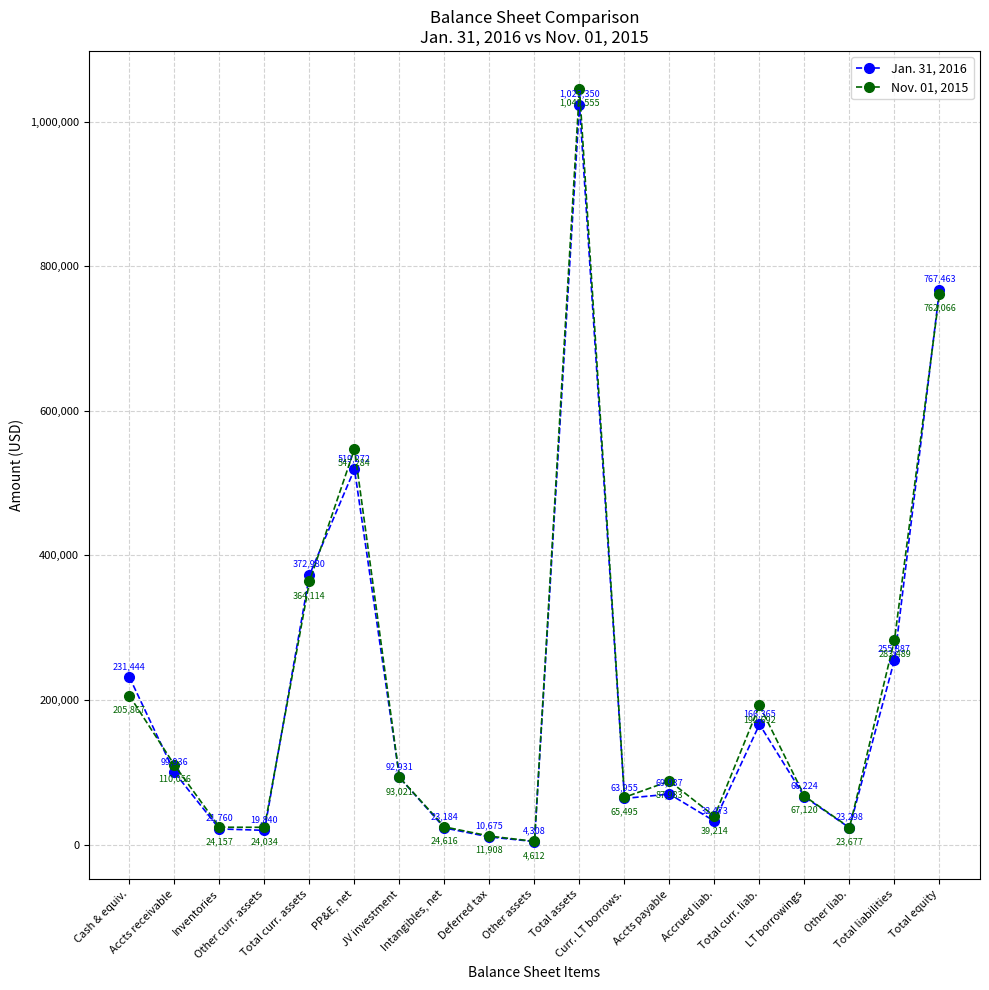

What is the value of the Jan. 31, 2016 point at the 1st from the left?

231444